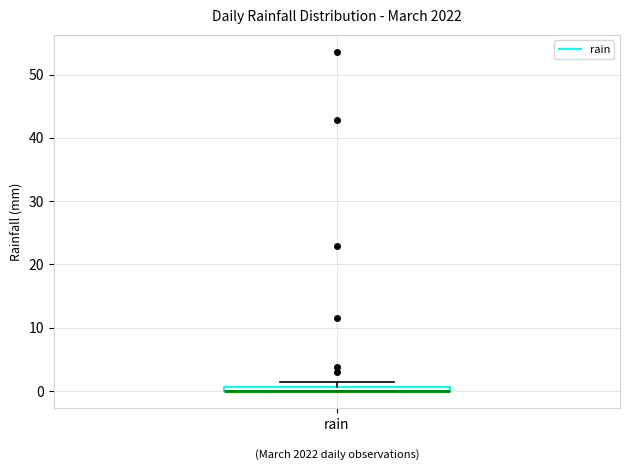

Where is the lower edge of the box for rain on the y-axis? The values are not printed on the chart, so give them approximately, as read against the axis.

0